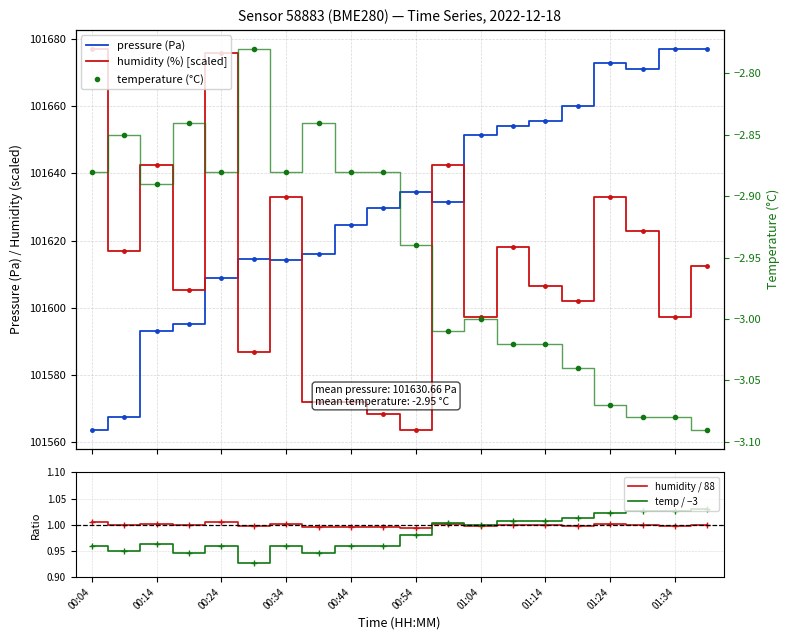

The pressure (Pa) series shows 180388.5 at 11. True or false?

False